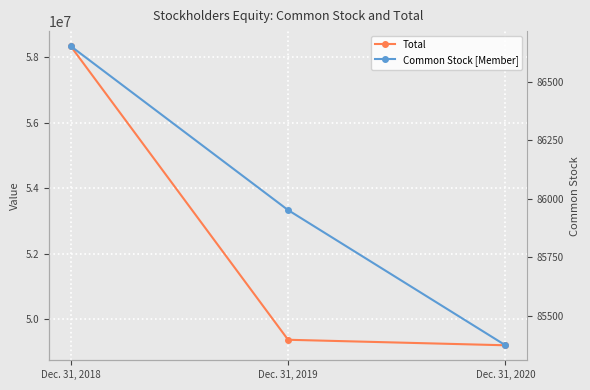

Reading left to right, extract all data points from this chart.

Total: Dec. 31, 2018=58331693	Dec. 31, 2019=49376823	Dec. 31, 2020=49208473
Common Stock [Member]: Dec. 31, 2018=86653	Dec. 31, 2019=85952	Dec. 31, 2020=85374